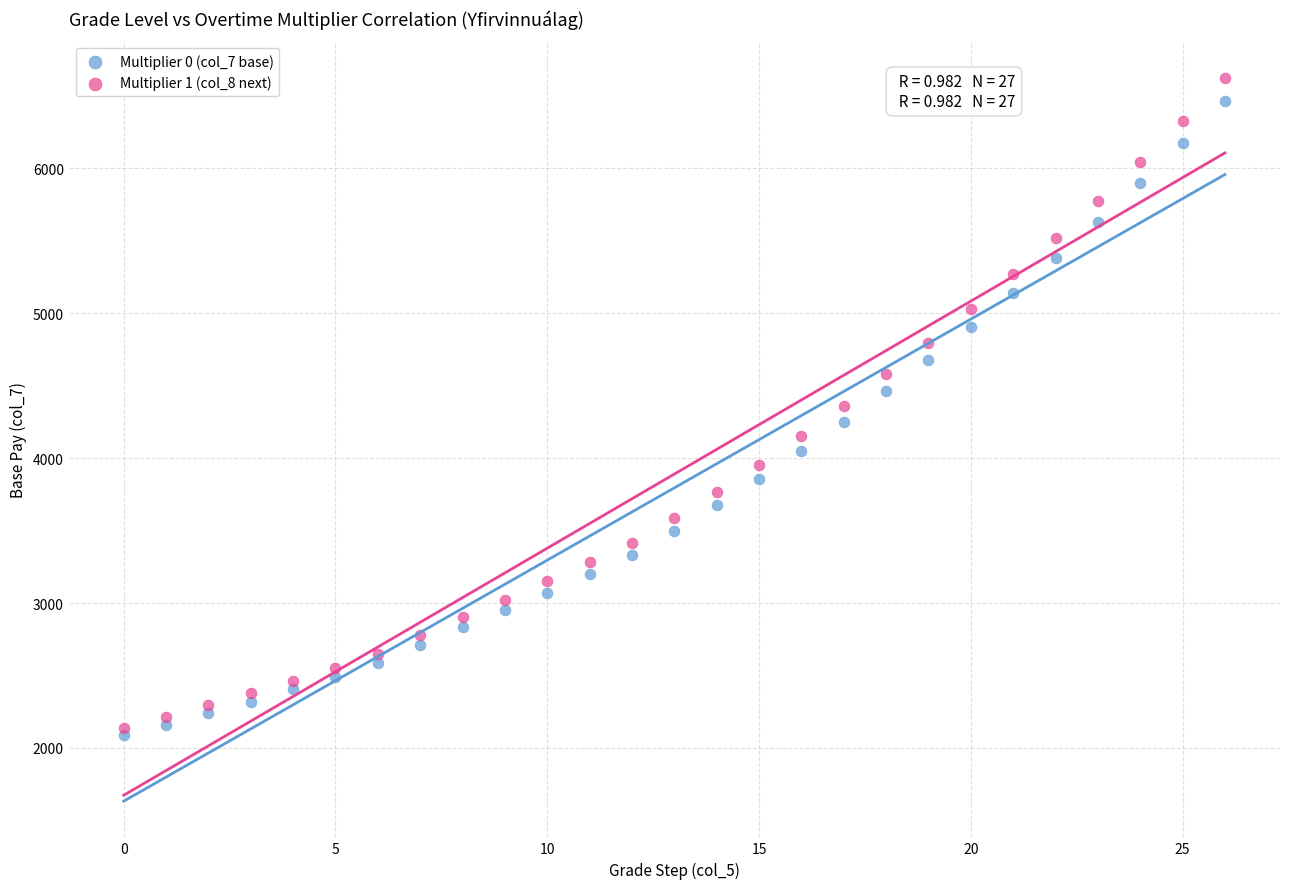

What are all the series names shown in the legend?

Multiplier 0 (col_7 base), Multiplier 1 (col_8 next)